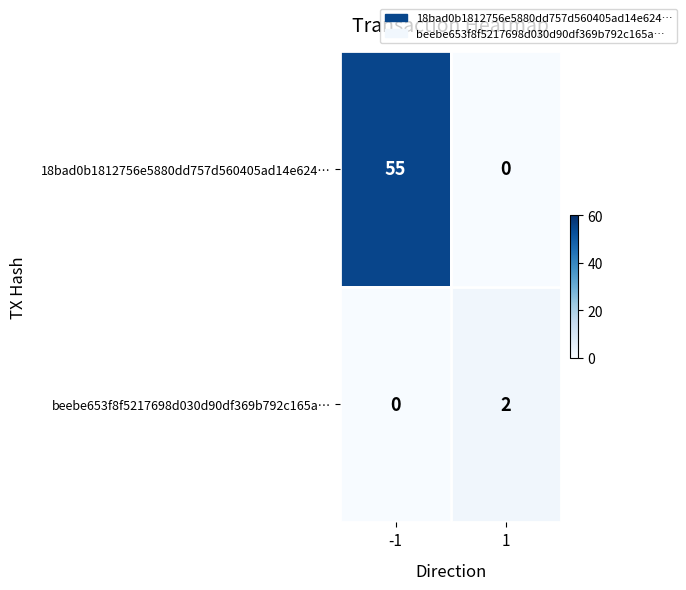

What is the total value across all series at -1?

55